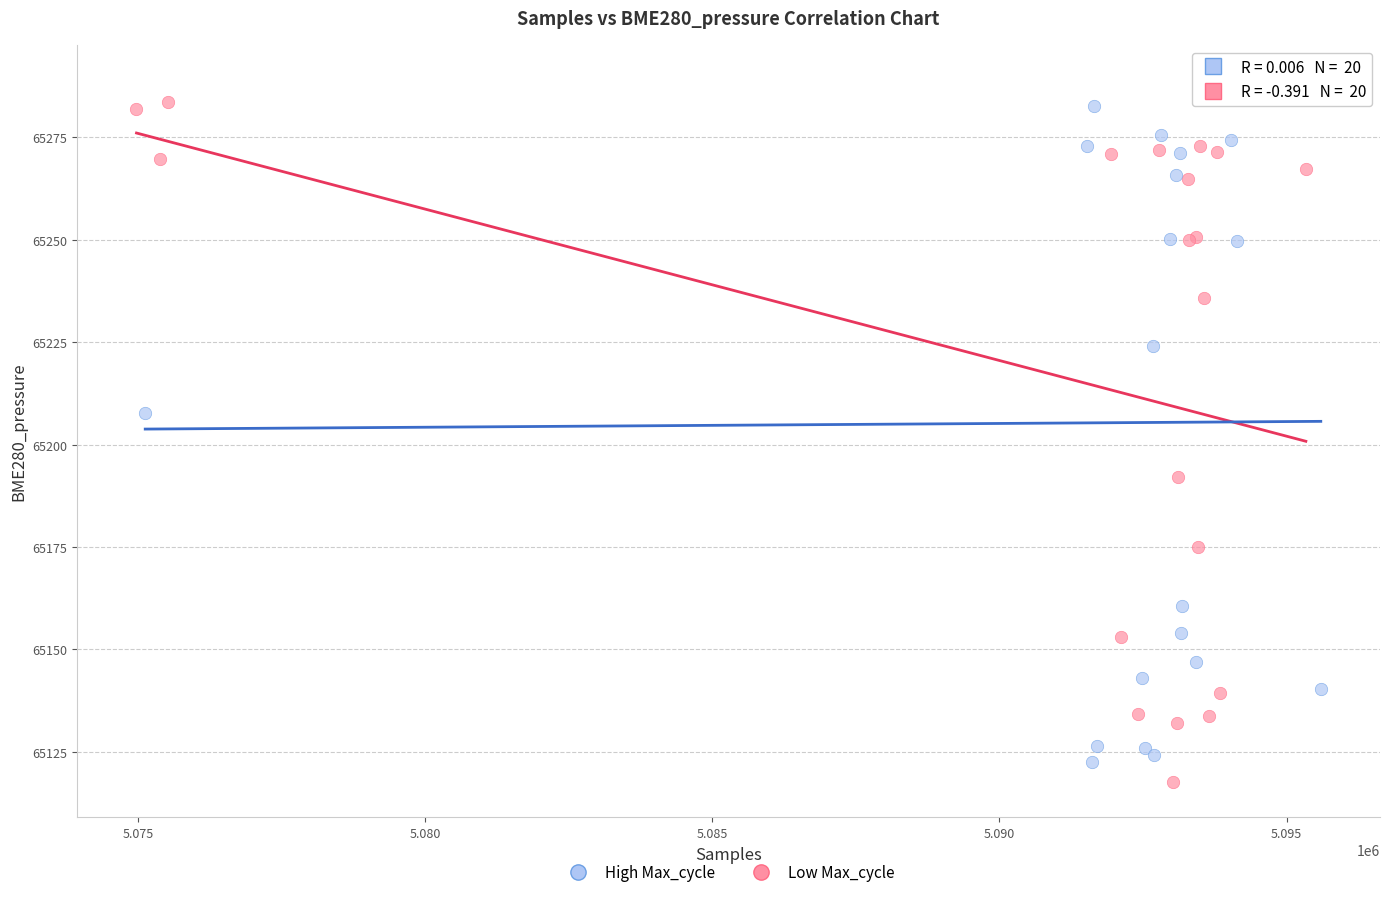

What are all the series names shown in the legend?

High Max_cycle, Low Max_cycle